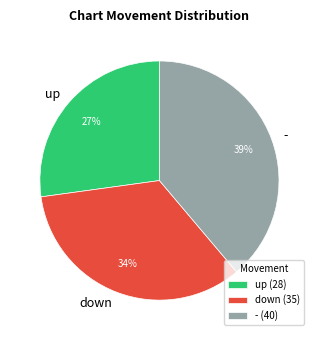

To the nearest percent, what portion does down represent?

34%